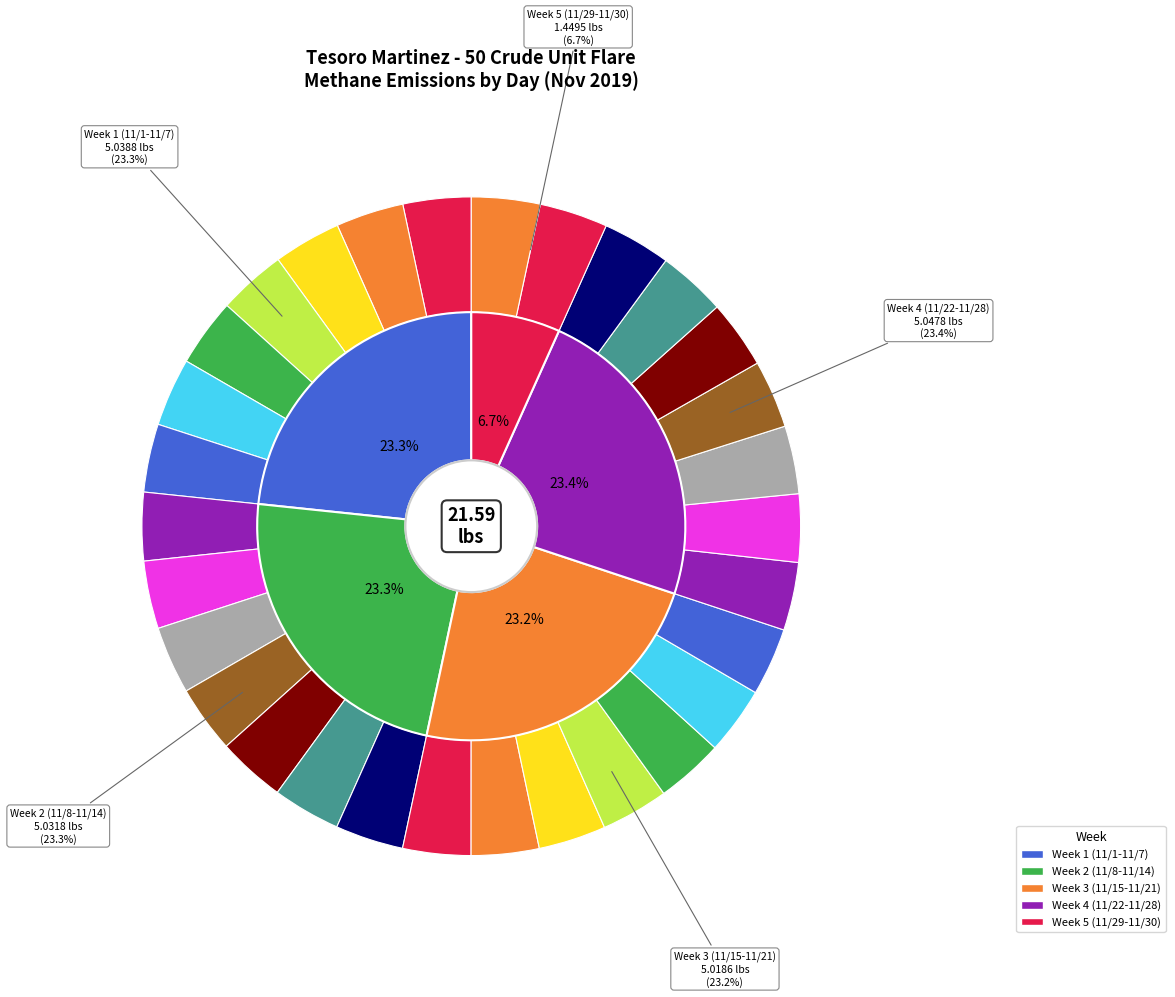

To the nearest percent, what portion does 11/24/2019 represent?

3%